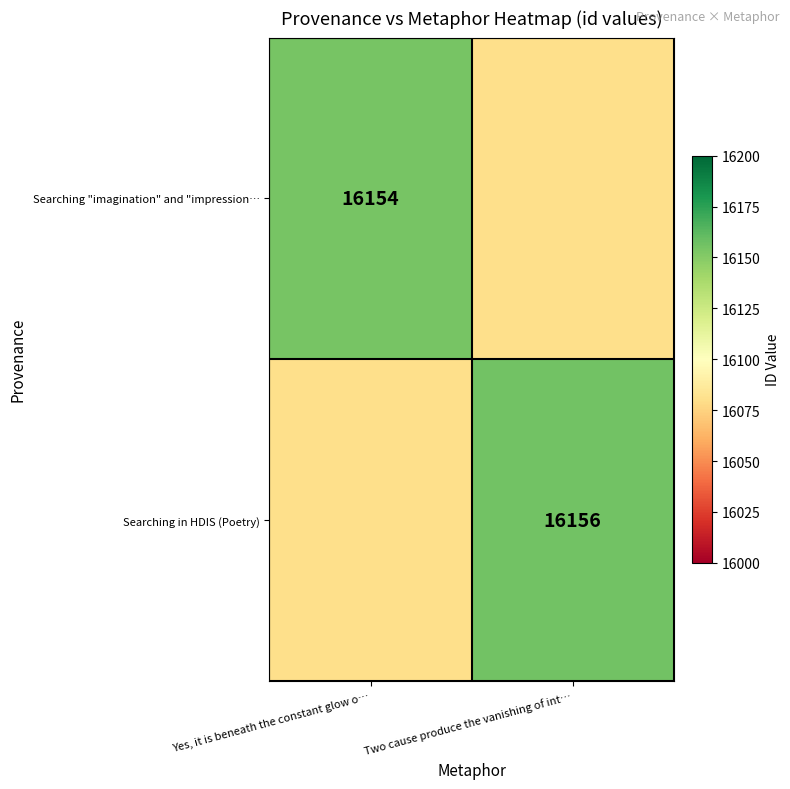

The value of Searching in HDIS (Poetry) at Two cause produce the vanishing of int… is 6478.9. True or false?

False